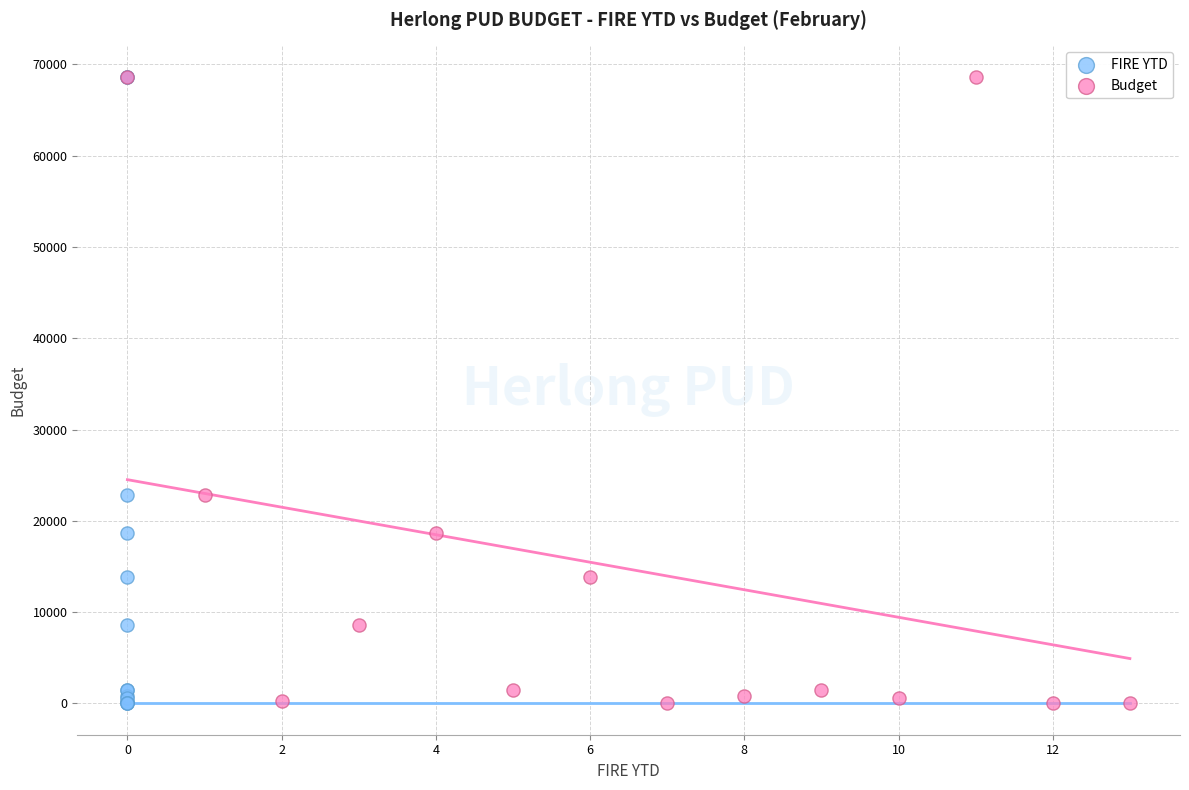

What are all the series names shown in the legend?

FIRE YTD, Budget